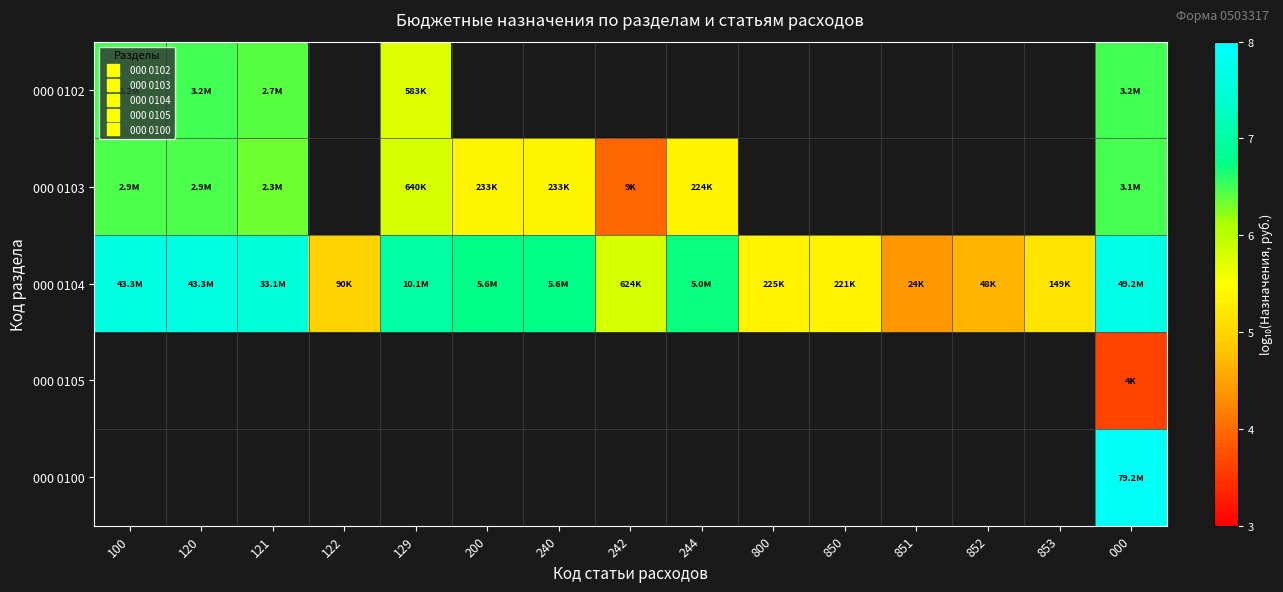

What is the spread (max minus min) of values at 129?

1.2